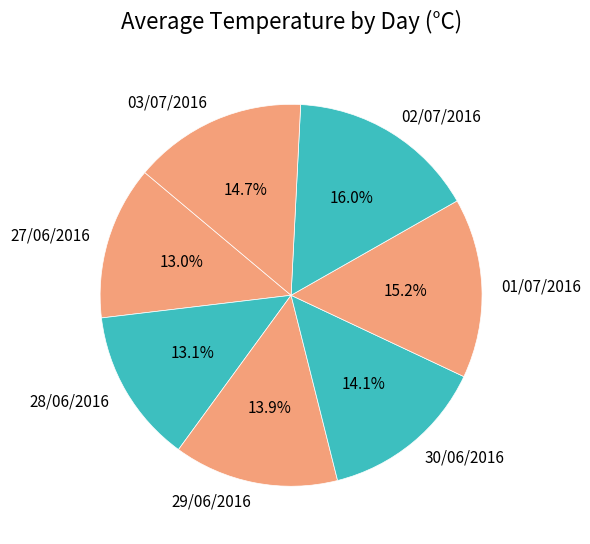

How many segments does this pie chart have?

7